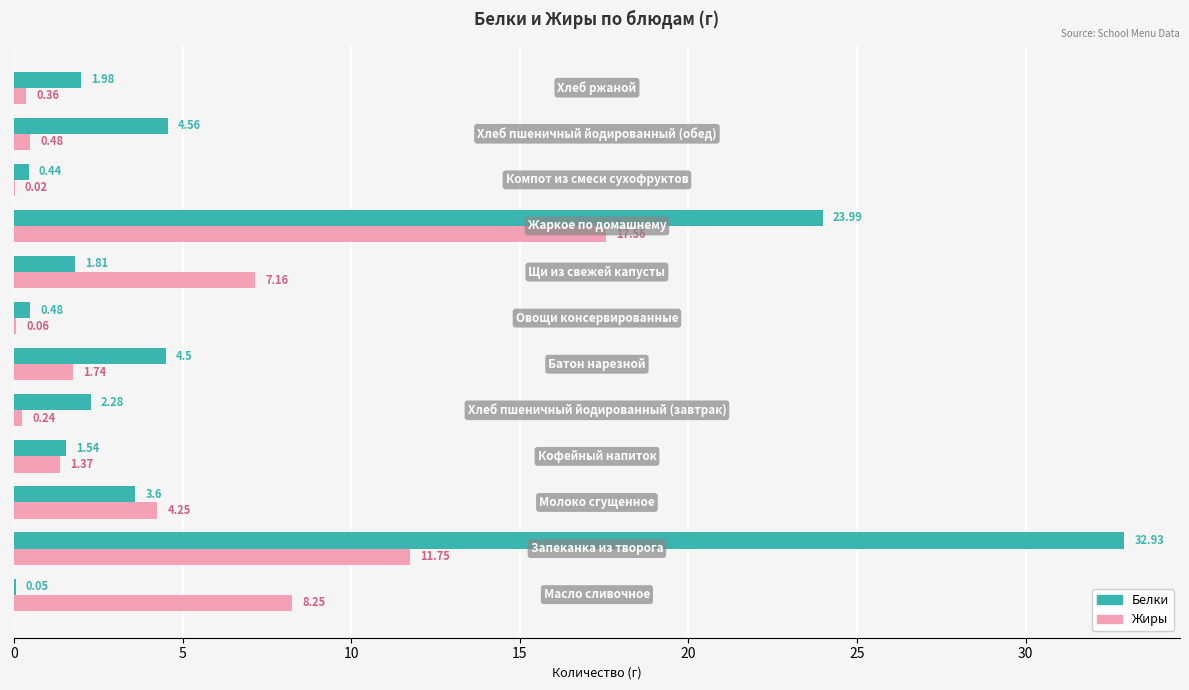

What is the sum of all Жиры values?

53.2